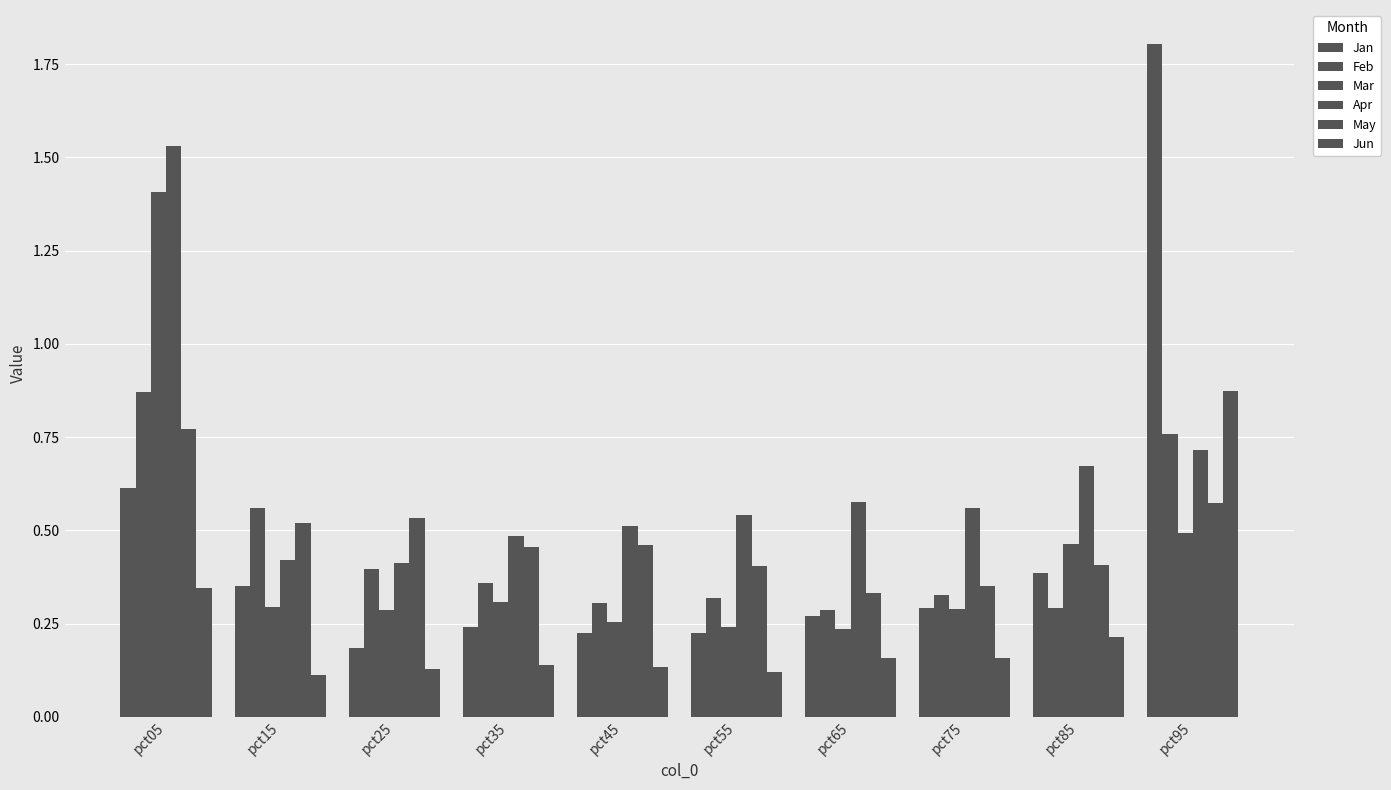

Is it true that Jun equals 0.2 at pct75?

False